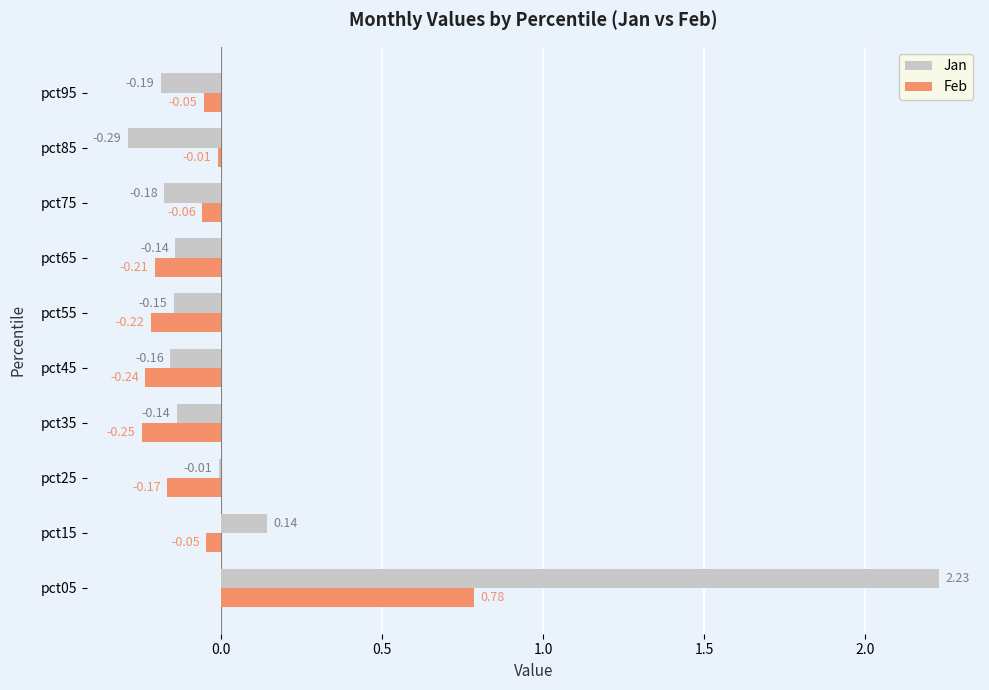

What is the sum of all Jan values?

1.1